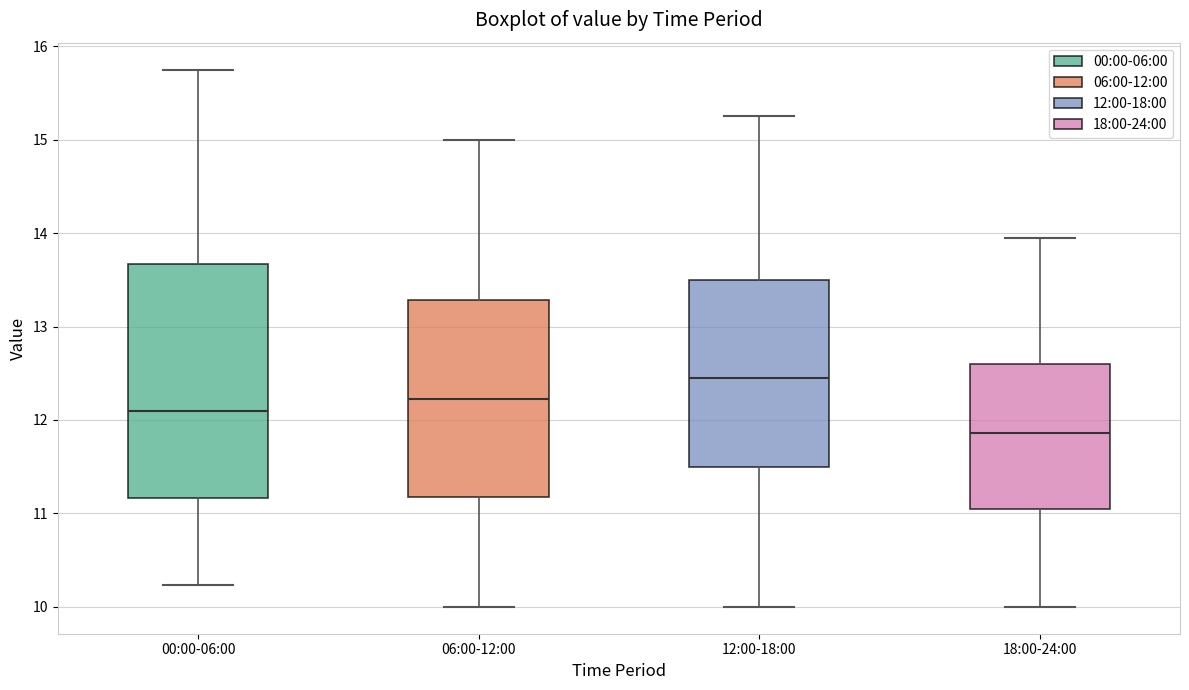

Reading left to right, read every box against the y-axis: the position of its median line, the range the box covers, and the ends of its whiskers. The values are not printed on the chart, so give them approximately, as read against the axis.

00:00-06:00: median 12.1, box 11.2 to 13.7, whiskers 10.2 to 15.8
06:00-12:00: median 12.2, box 11.2 to 13.3, whiskers 10.0 to 15.0
12:00-18:00: median 12.5, box 11.5 to 13.5, whiskers 10.0 to 15.3
18:00-24:00: median 11.9, box 11.0 to 12.6, whiskers 10.0 to 14.0